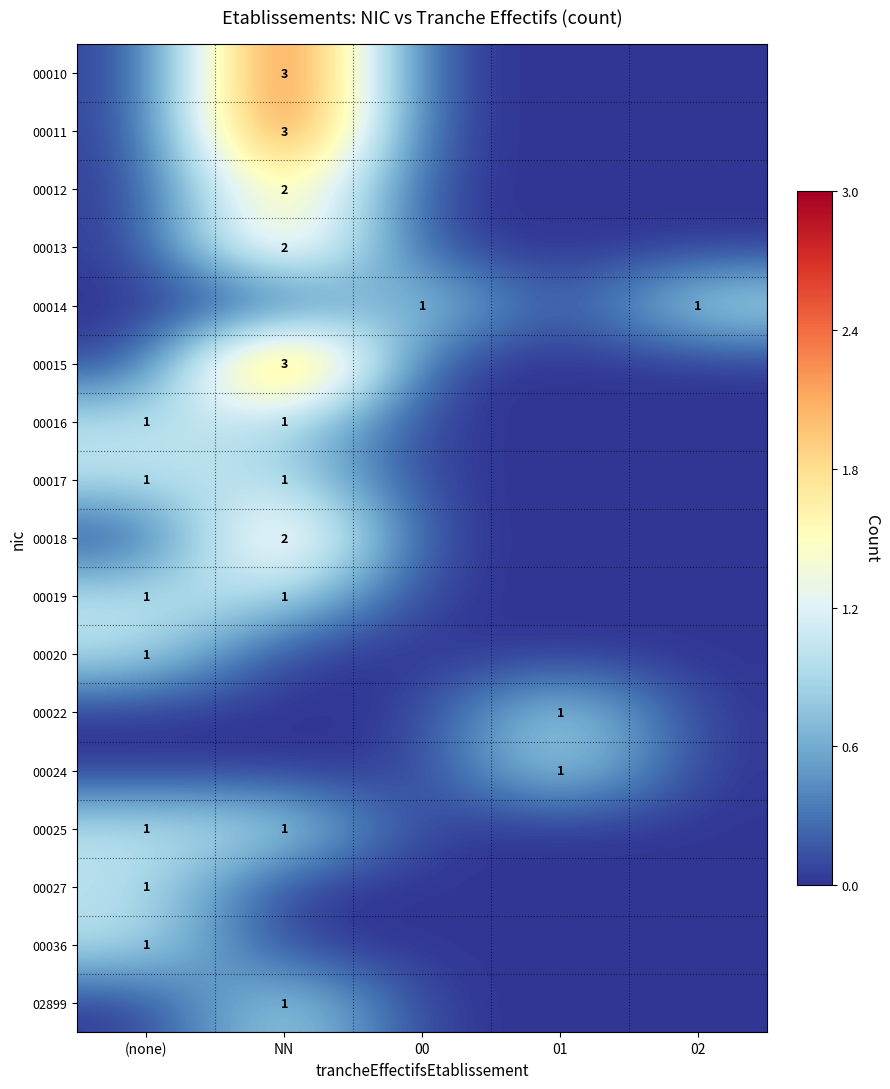

True or false: 00036 has a value of 2 at (none).

False